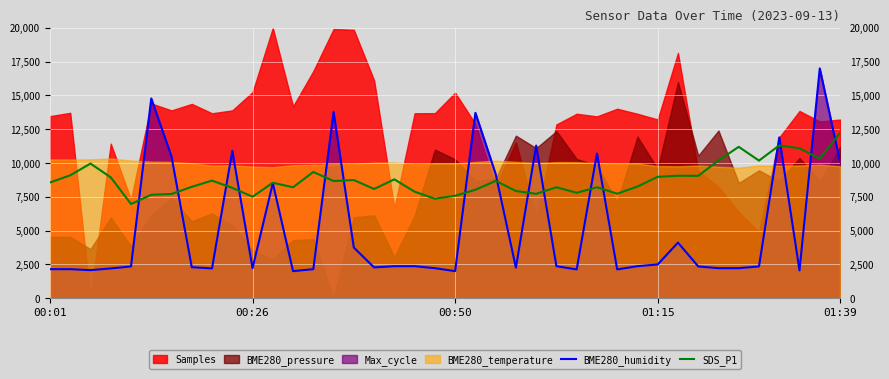

What is the minimum value for SDS_P1?

6968.0